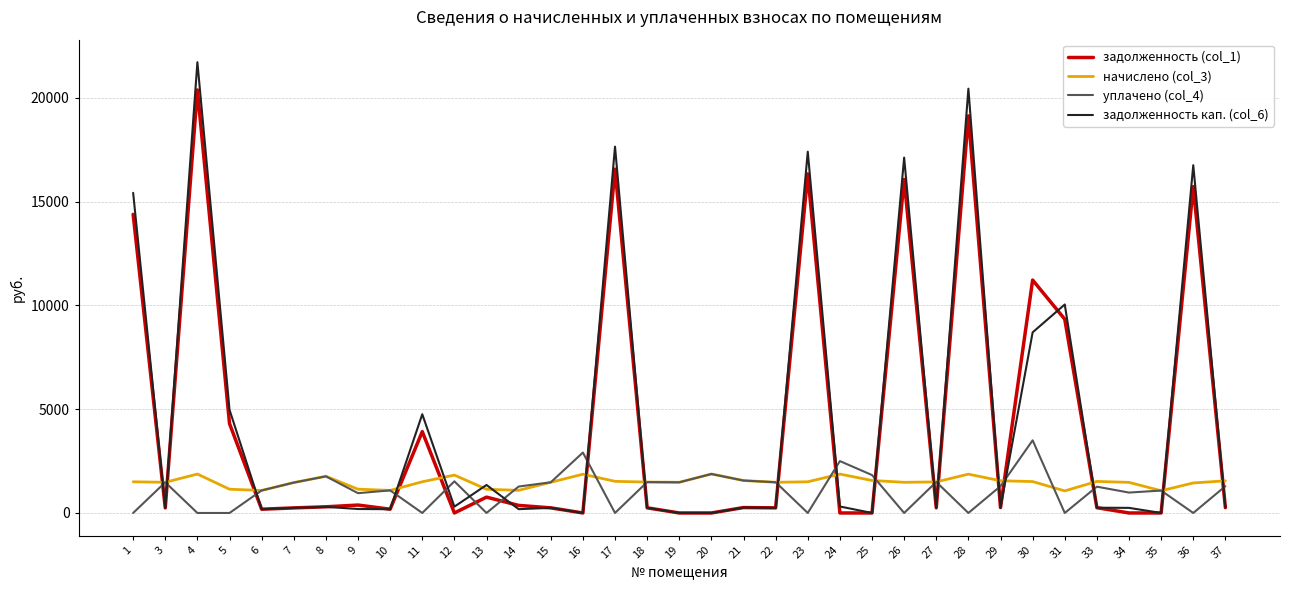

Is the value of задолженность (col_1) at 5 greater than the value of уплачено (col_4) at 13?

Yes